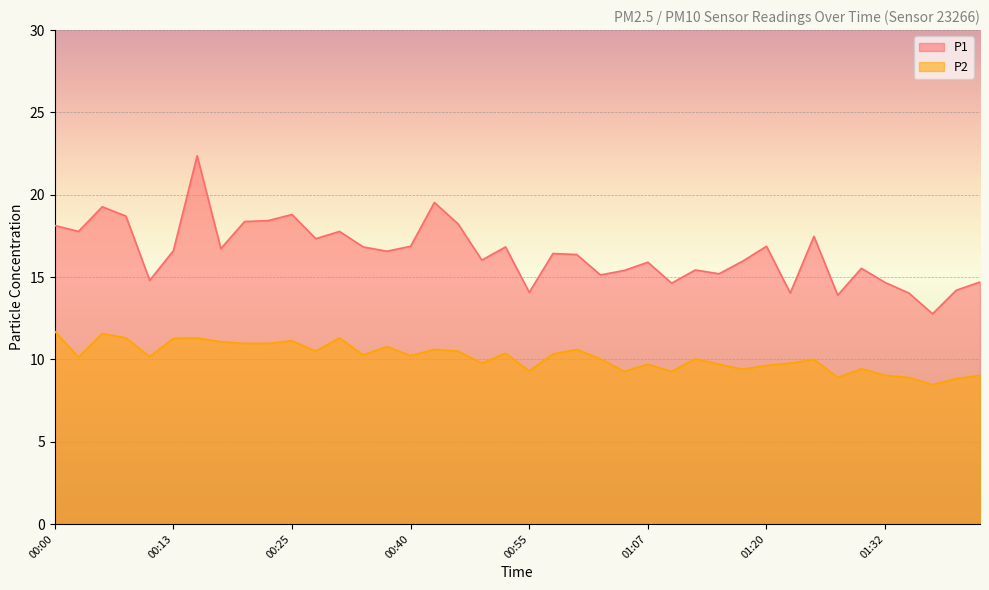

What is the difference between the P2 values at 00:18 and 01:22?

1.3